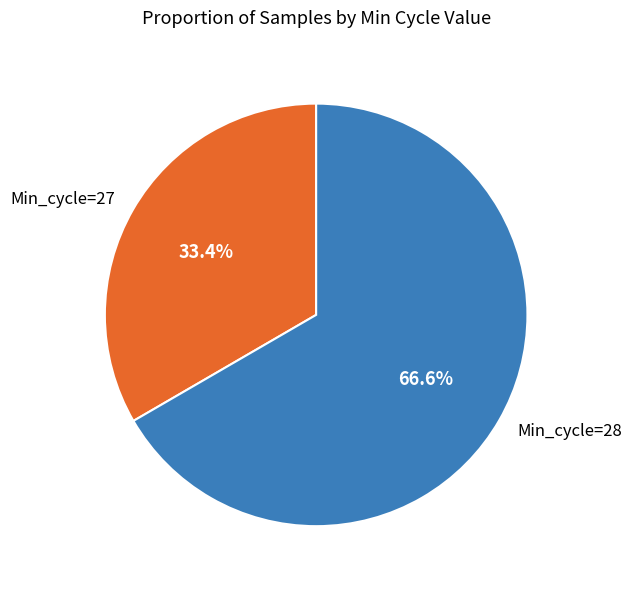

What percentage do Min_cycle=28 and Min_cycle=27 together represent?

100.0%